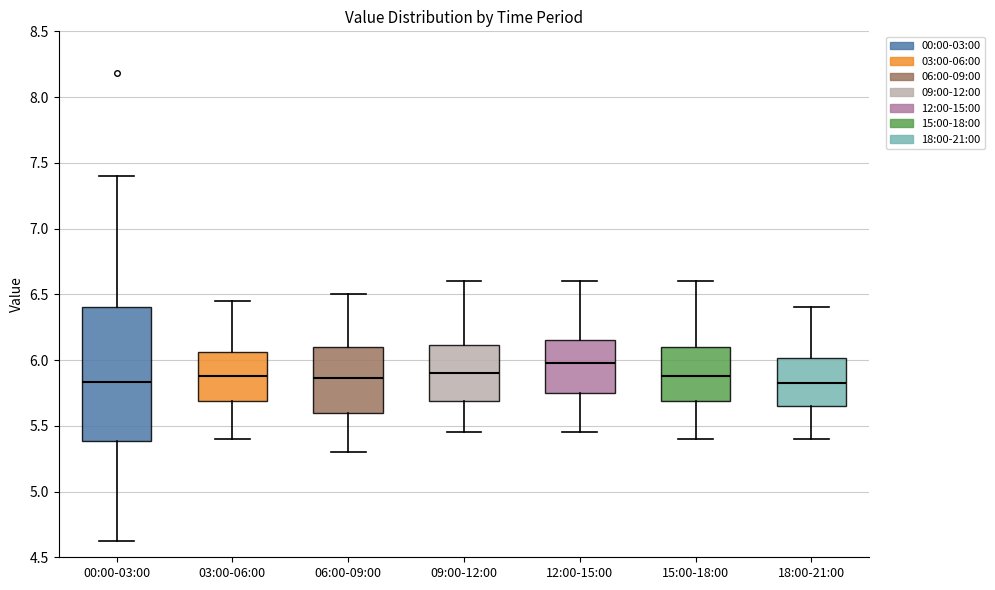

Comparing the boxes themselves (not the whiskers), which one is the tallest?

00:00-03:00